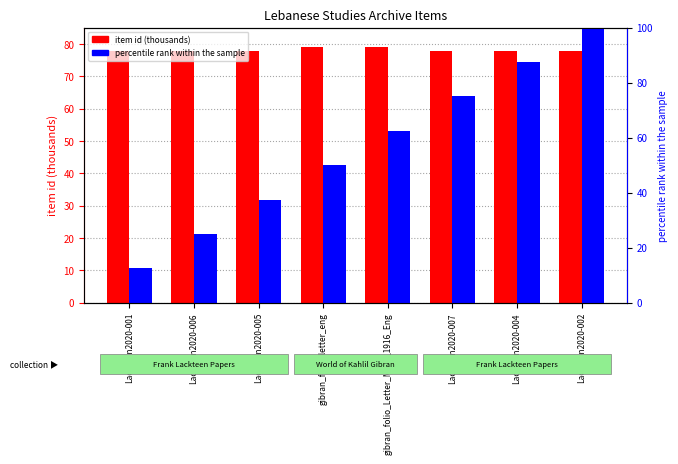

What position from the left is Lackteen2020-005?

3